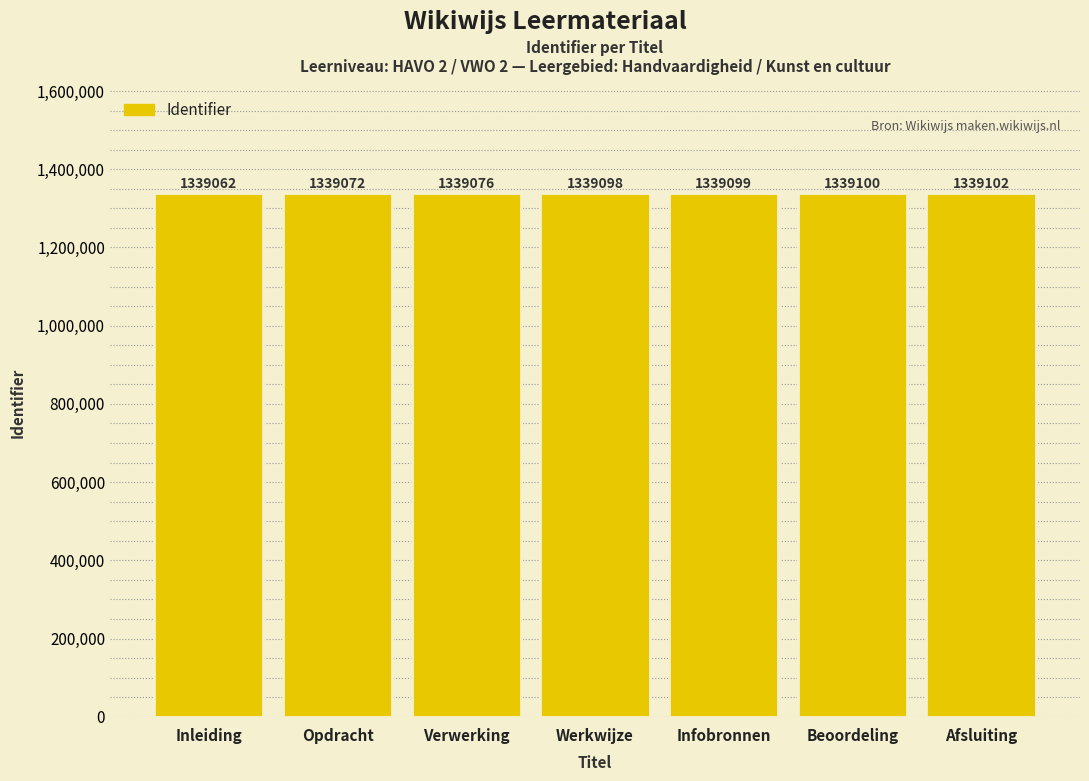

True or false: the data shows 623050 at Beoordeling.

False